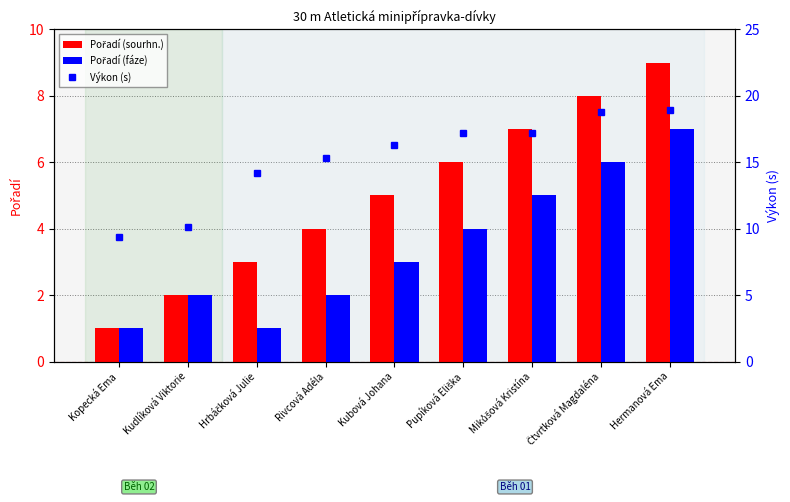

How many Pořadí (fáze) values are between 2 and 5?

5